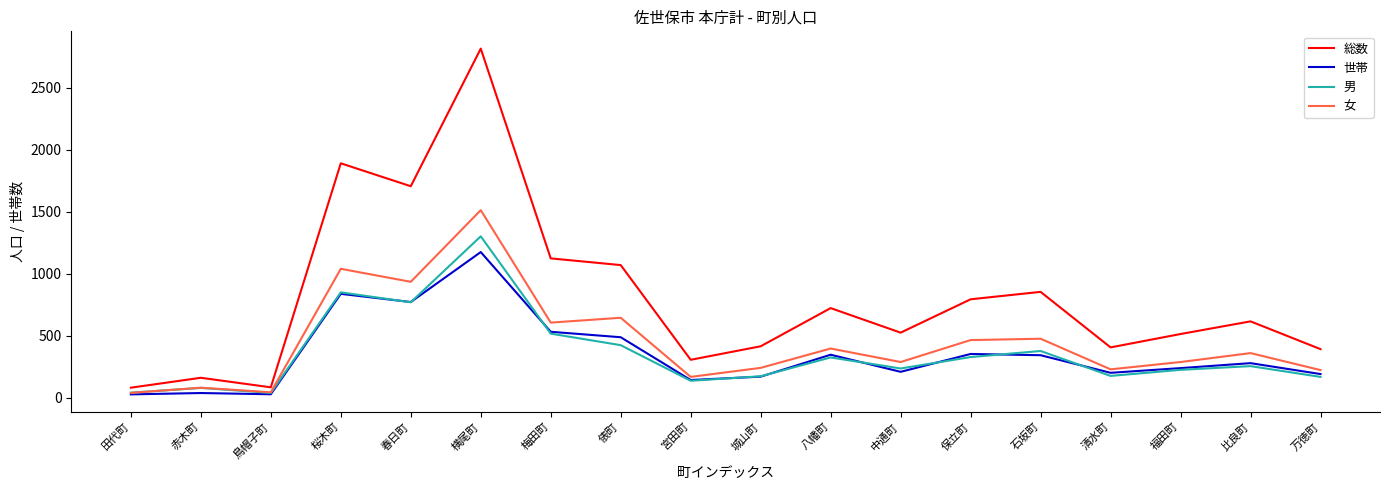

What is the maximum value for 男?

1303